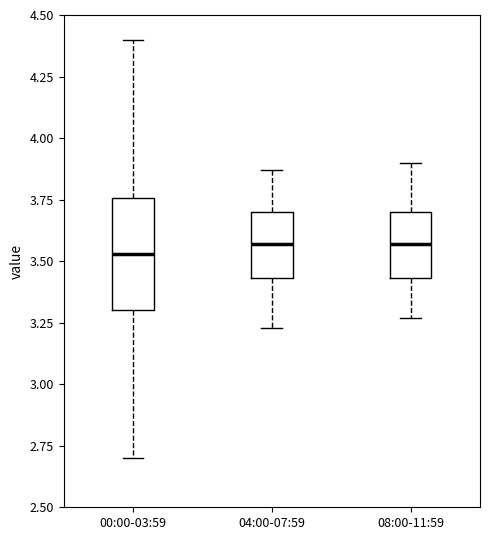

Reading left to right, read every box against the y-axis: the position of its median line, the range the box covers, and the ends of its whiskers. The values are not printed on the chart, so give them approximately, as read against the axis.

00:00-03:59: median 3.55, box 3.30 to 3.75, whiskers 2.70 to 4.40
04:00-07:59: median 3.55, box 3.45 to 3.70, whiskers 3.25 to 3.85
08:00-11:59: median 3.55, box 3.45 to 3.70, whiskers 3.25 to 3.90